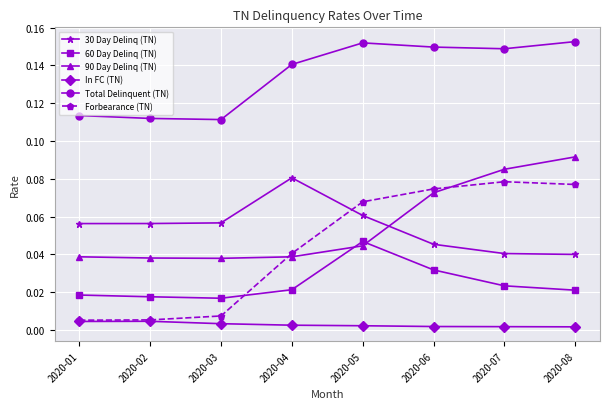

Rank the series at 2020-03 from lowest to highest value.

In FC (TN), Forbearance (TN), 60 Day Delinq (TN), 90 Day Delinq (TN), 30 Day Delinq (TN), Total Delinquent (TN)